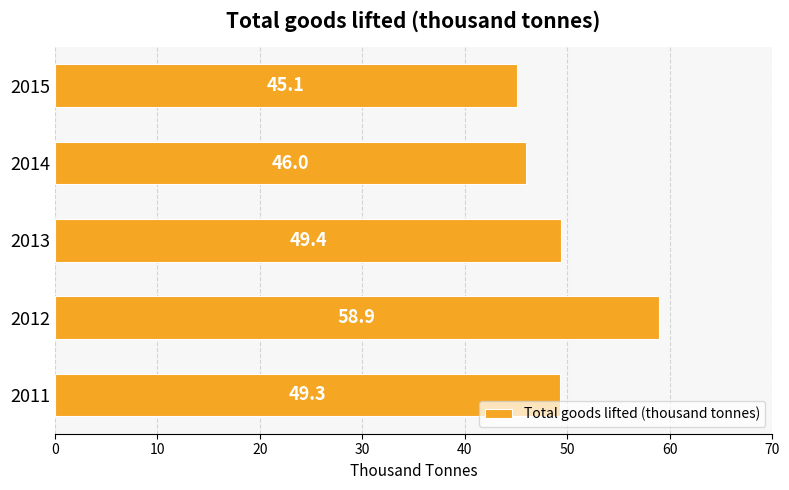

What is the minimum value shown in the chart?

45.1